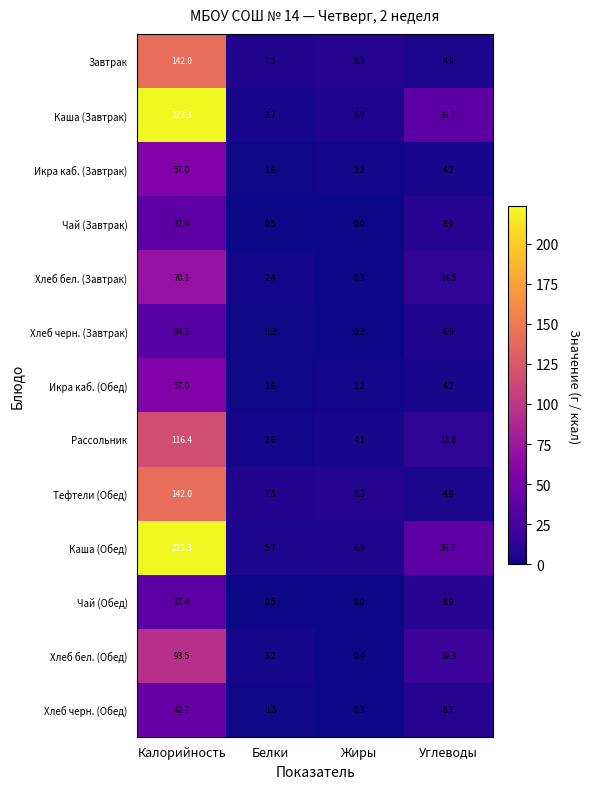

What is the difference between the Икра каб. (Завтрак) values at Белки and Углеводы?

2.6